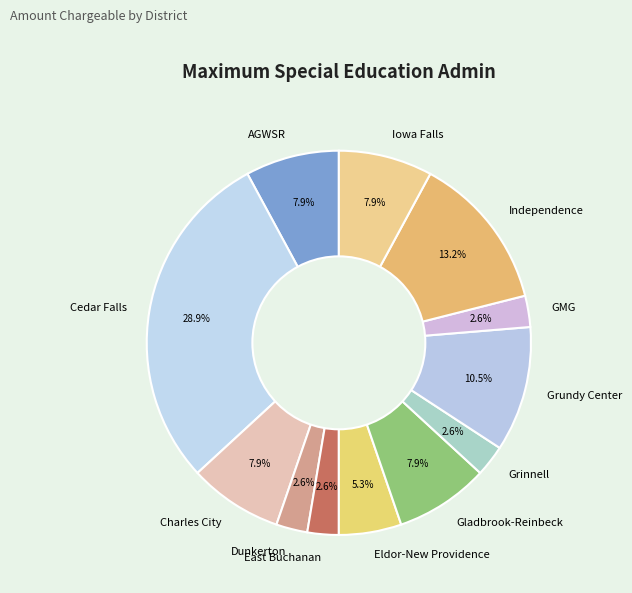

What portion of the pie excludes Dunkerton?

97.4%